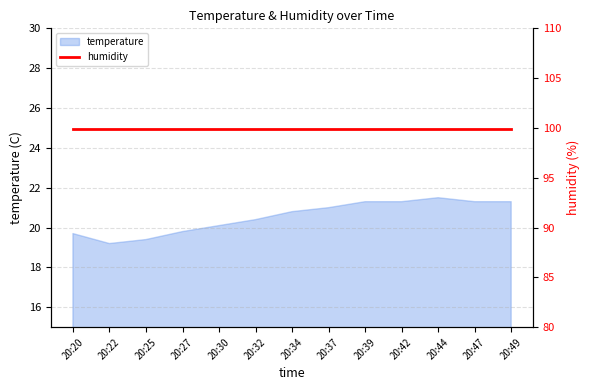

What is the value of the 7th point from the left?

20.8